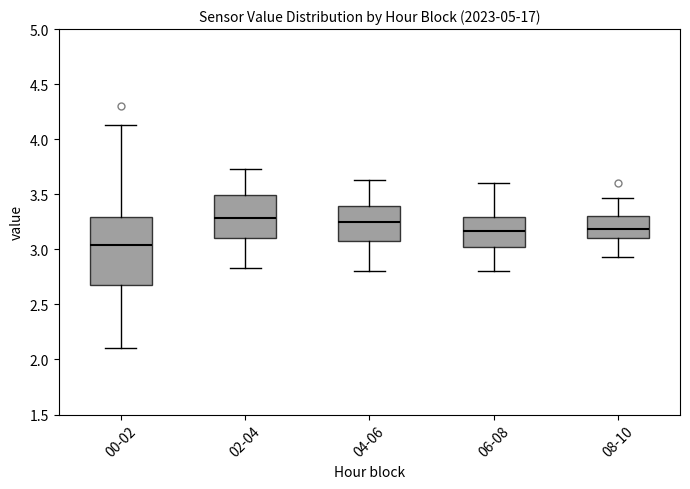

Where does the lower whisker of the box for 06-08 end on the y-axis? The values are not printed on the chart, so give them approximately, as read against the axis.

2.80